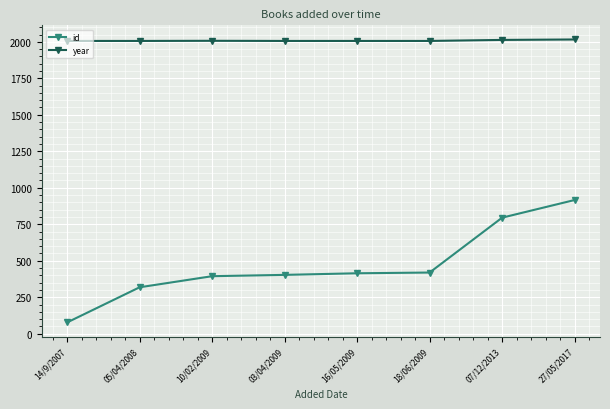

What is the average value of the id series?

467